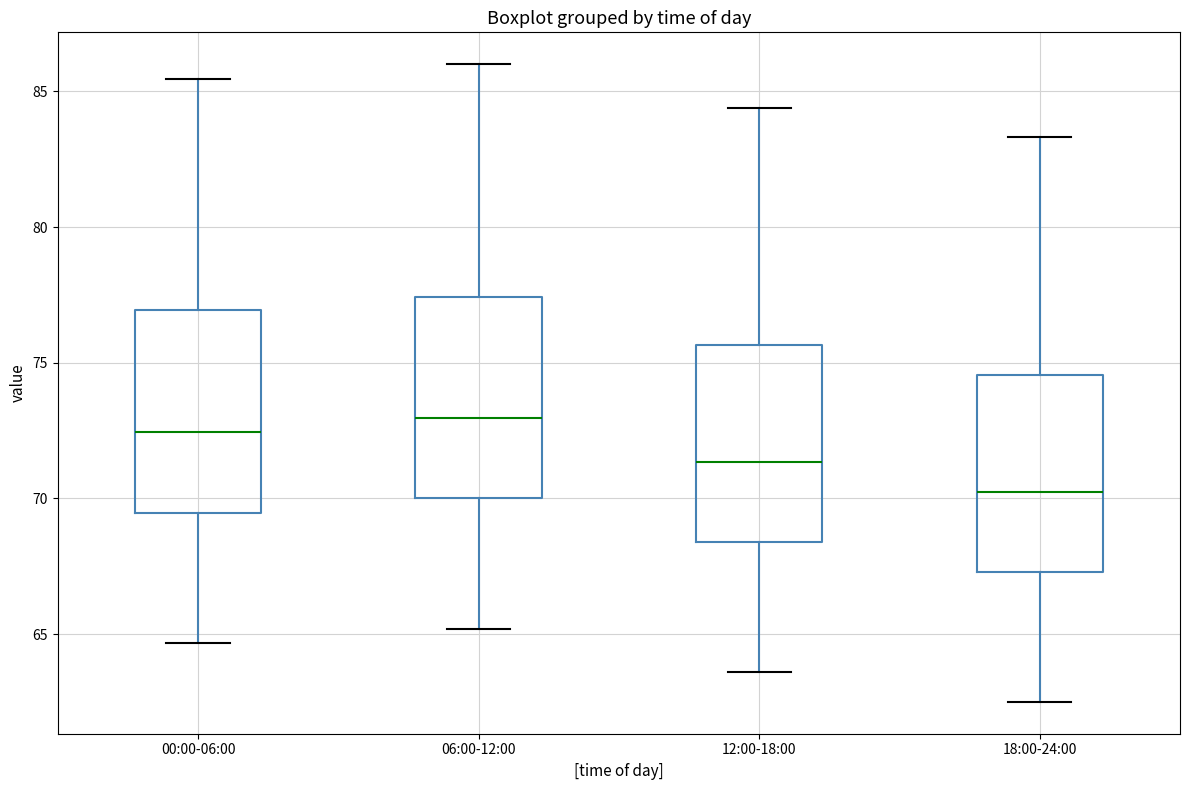

Which box has the lowest median line?

18:00-24:00